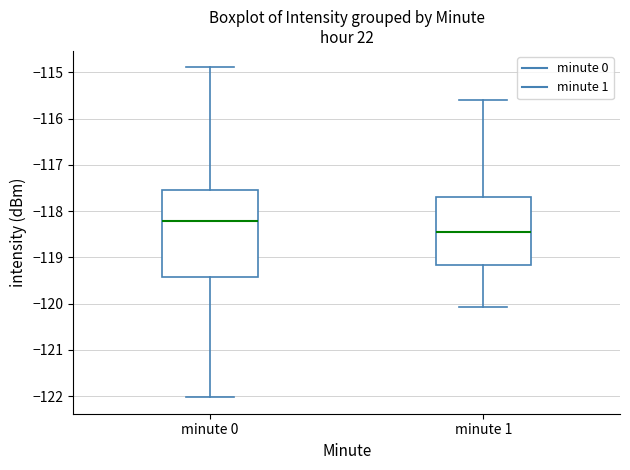

Where does the lower whisker of the box for minute 1 end on the y-axis? The values are not printed on the chart, so give them approximately, as read against the axis.

-120.1